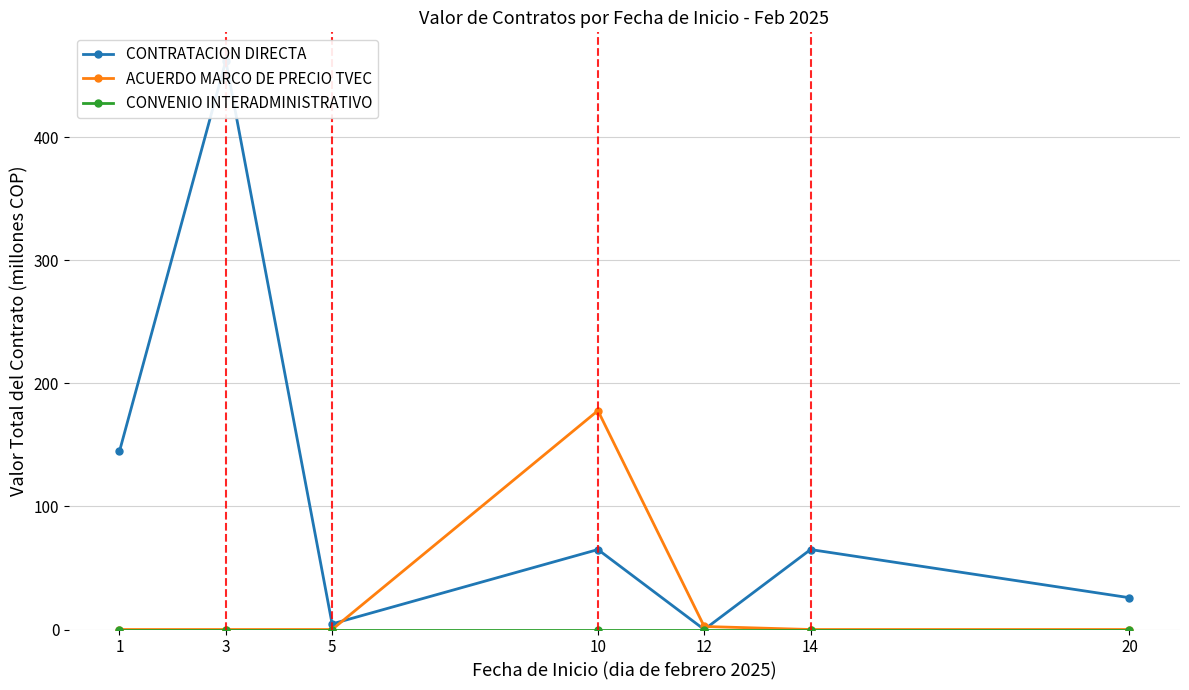

True or false: CONVENIO INTERADMINISTRATIVO and ACUERDO MARCO DE PRECIO TVEC cross at least once.

False